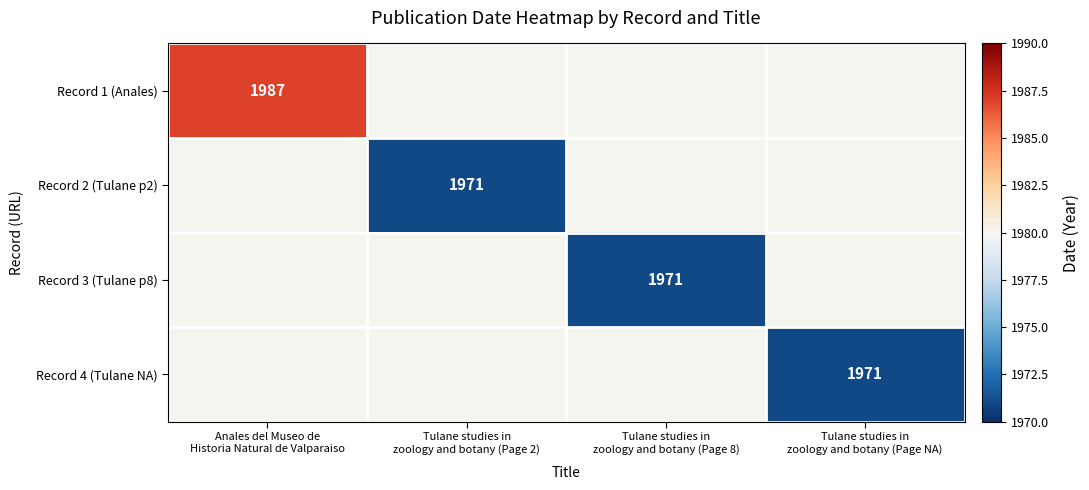

The value of Record 3 (Tulane p8) at Tulane studies in zoology and botany (Page 8) is 685.4. True or false?

False